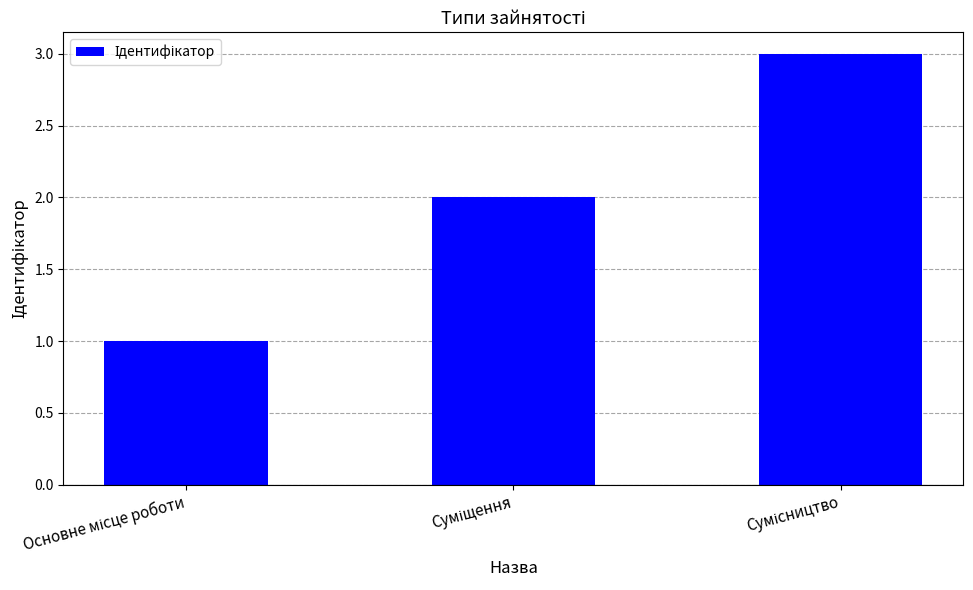

What is the sum of all values?

6